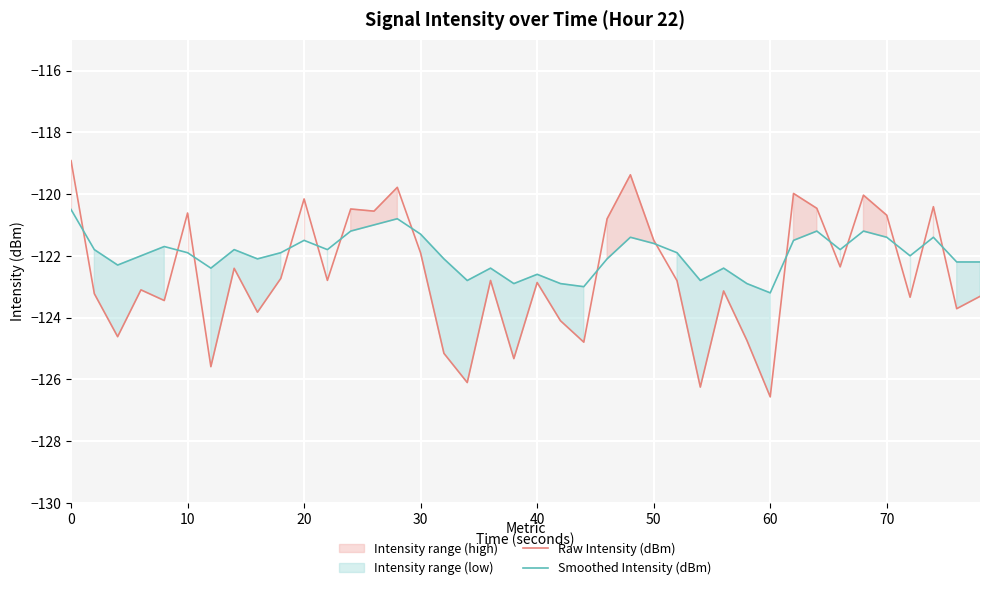

The value of Raw Intensity (dBm) at 40 is -41.5. True or false?

False